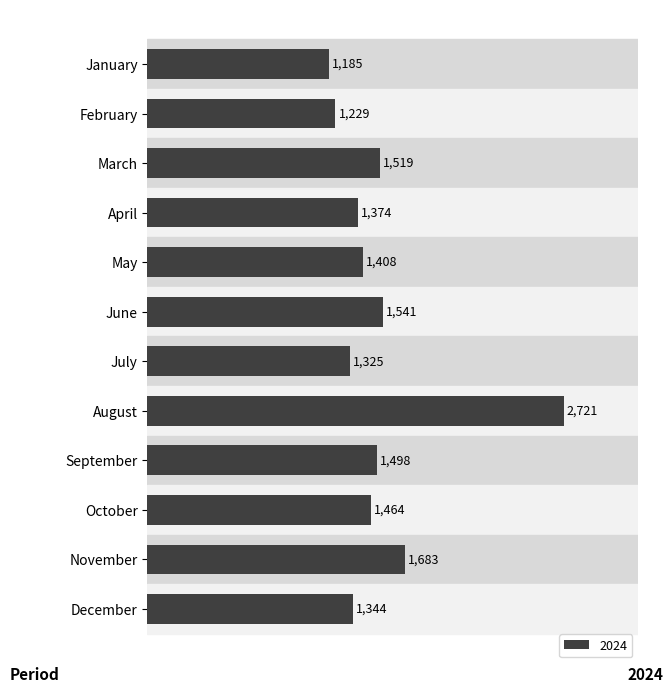

Are the bars grouped side by side (vs. stacked)?

No